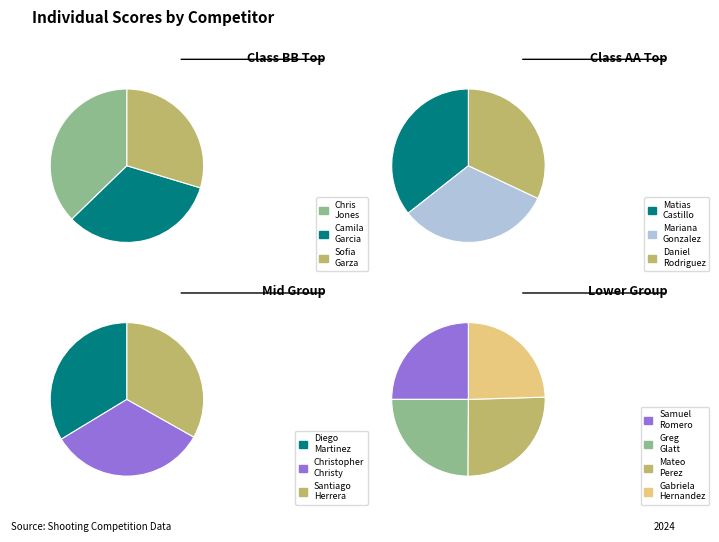

True or false: Martinez, Diego accounts for 1% of the total.

False